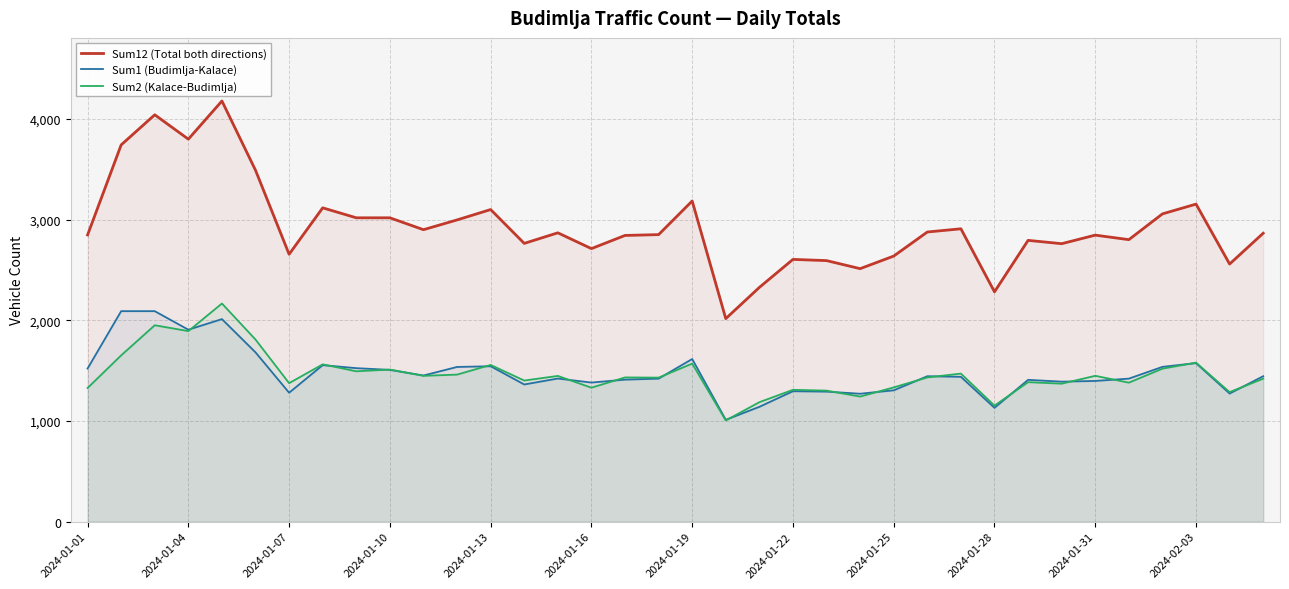

What is the difference between the Sum1 (Budimlja-Kalace) values at 13 and 22?

71